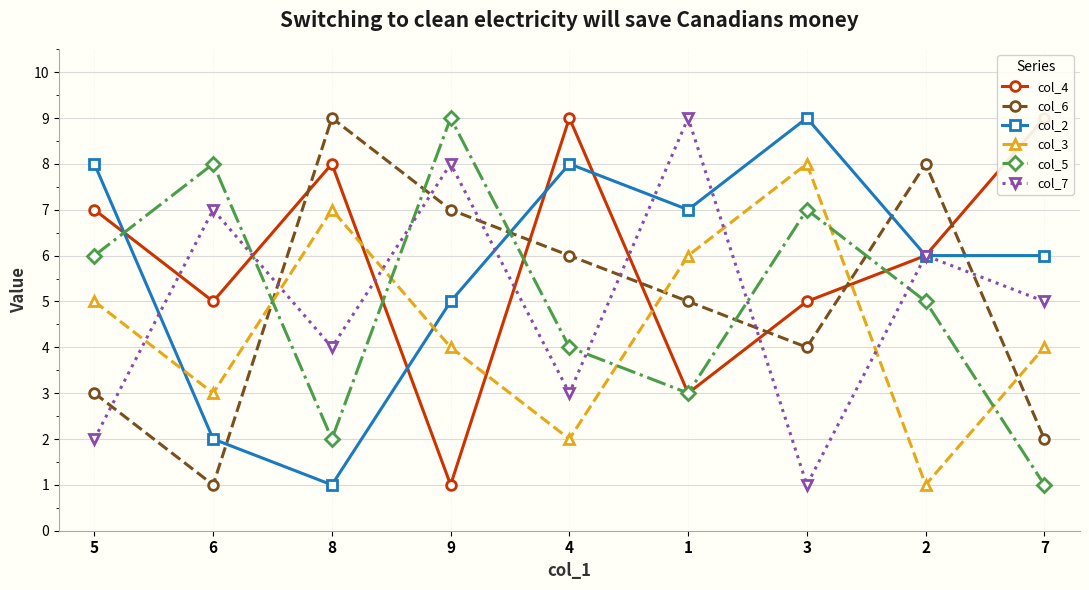

In col_3, how many points are higher than both neighbors (excluding endpoints)?

2